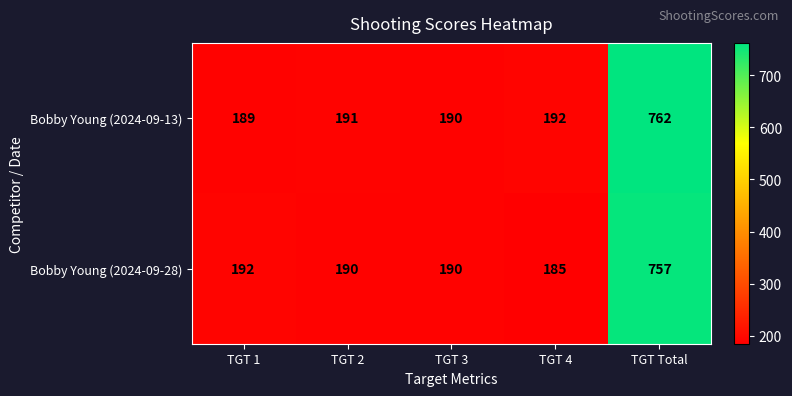

The Bobby Young (2024-09-28) series shows 185 at TGT 4. True or false?

True